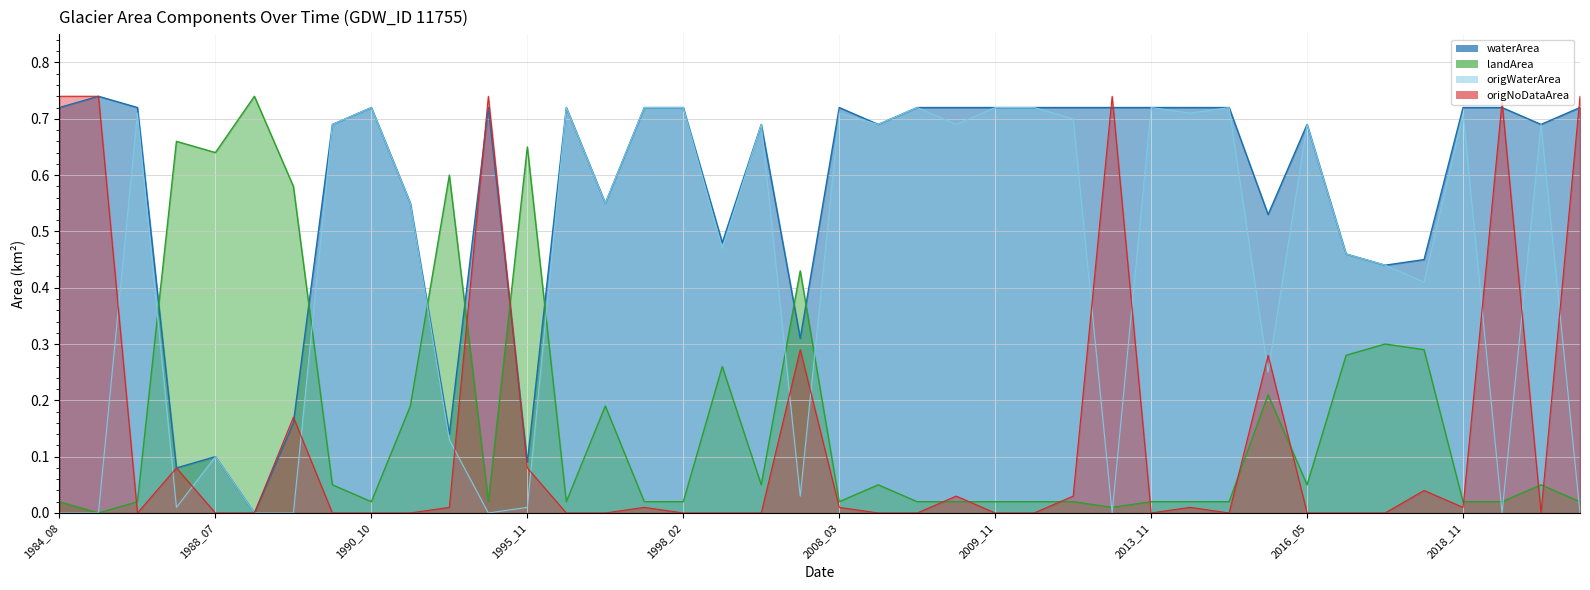

Which series has the widest spread of values?

waterArea